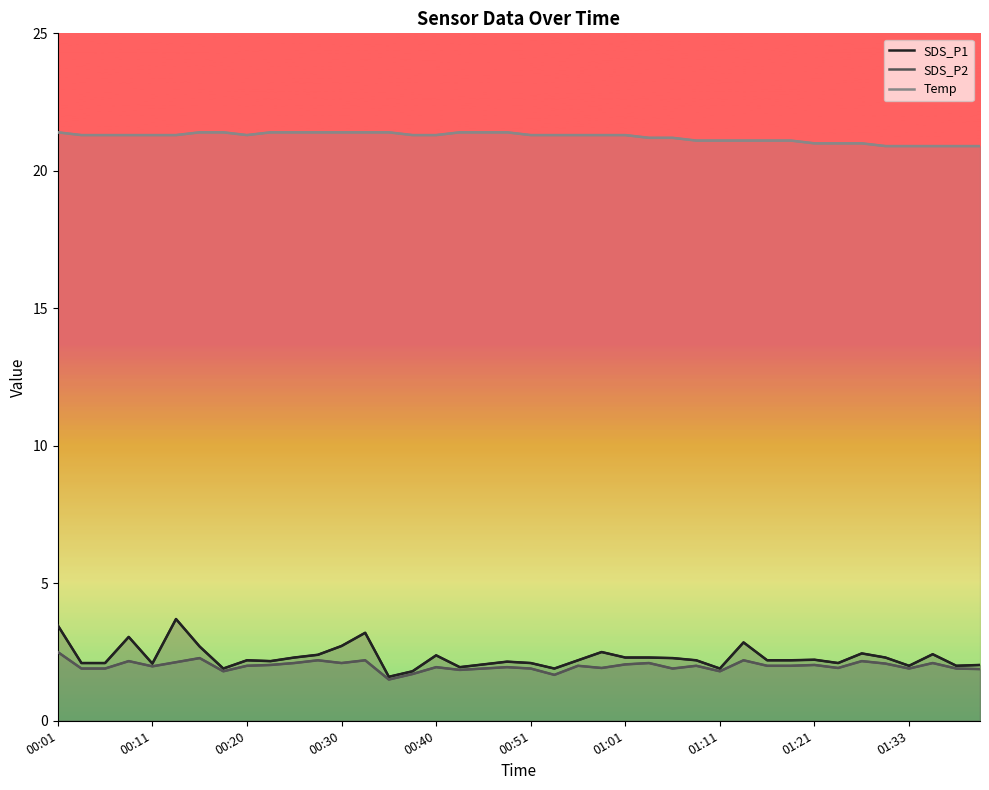

At which label is SDS_P2 closest to 2?

00:20